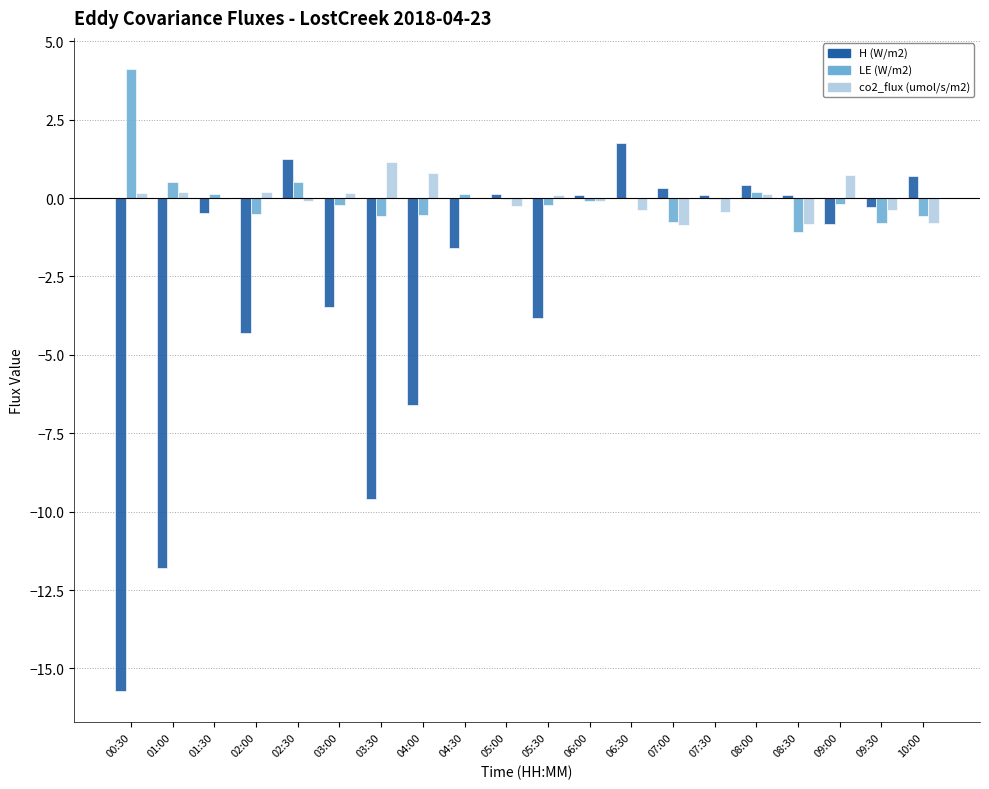

How many data points does each series have?

20